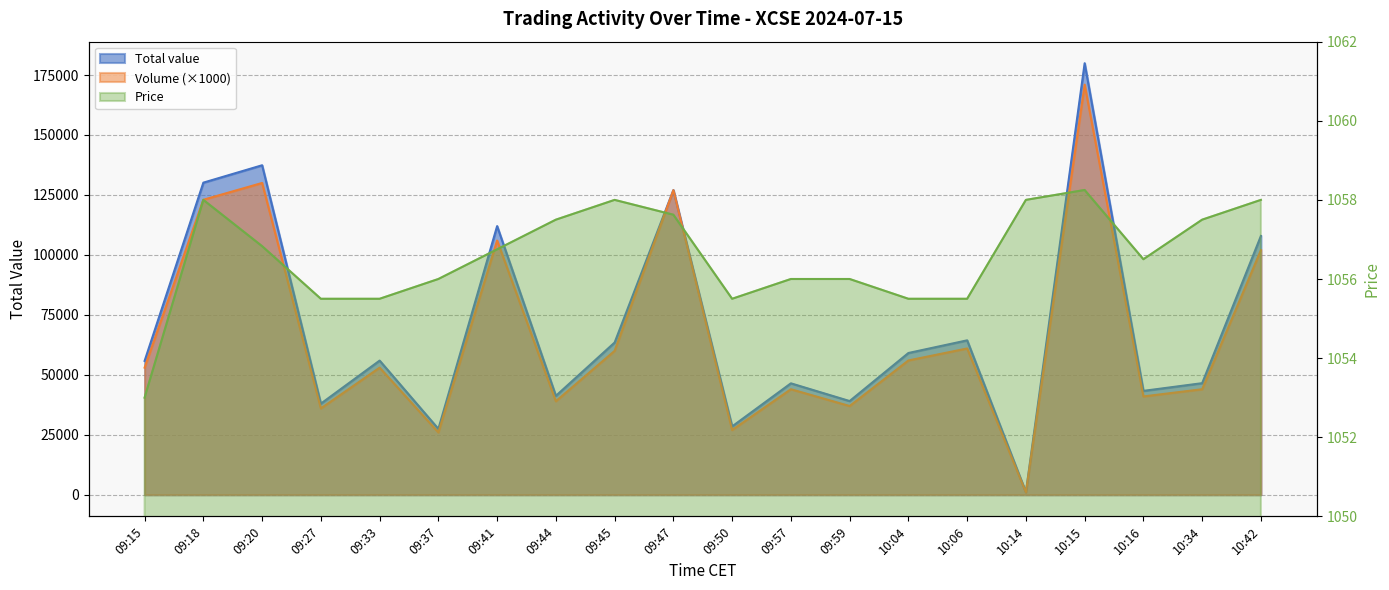

True or false: Volume and Price intersect in this chart.

True